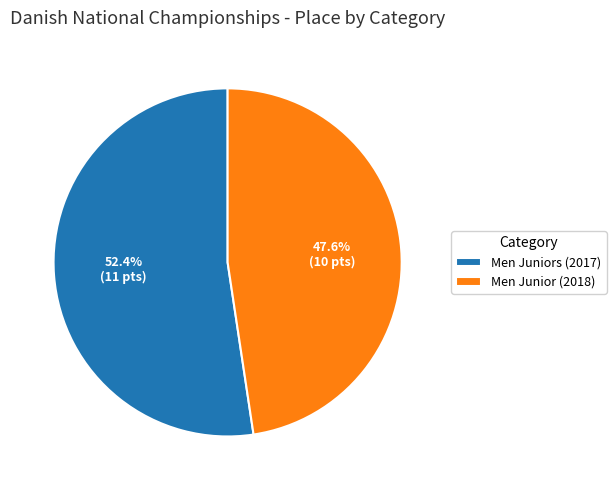

Is Men Juniors (2017) the majority of the pie?

Yes